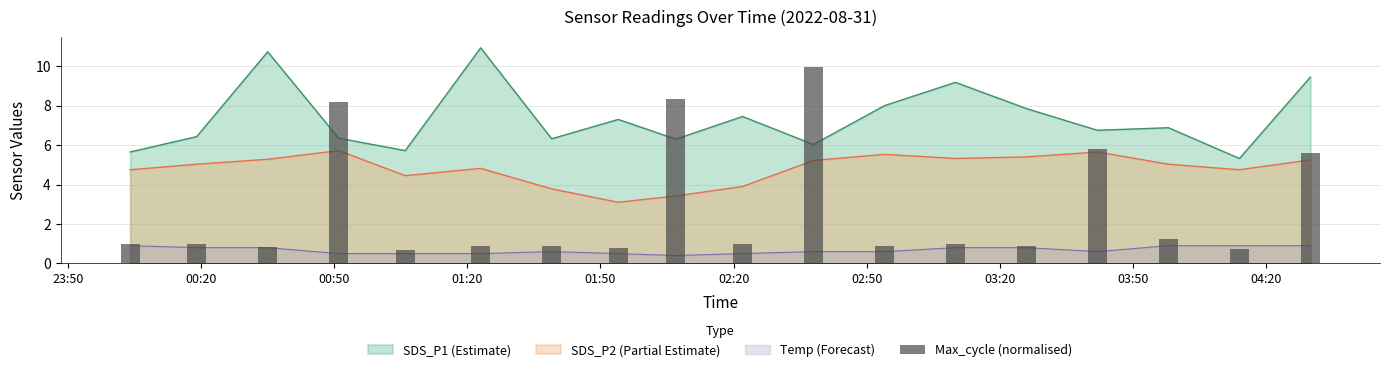

Rank the series at 00:20 from lowest to highest value.

Temp, SDS_P2, SDS_P1